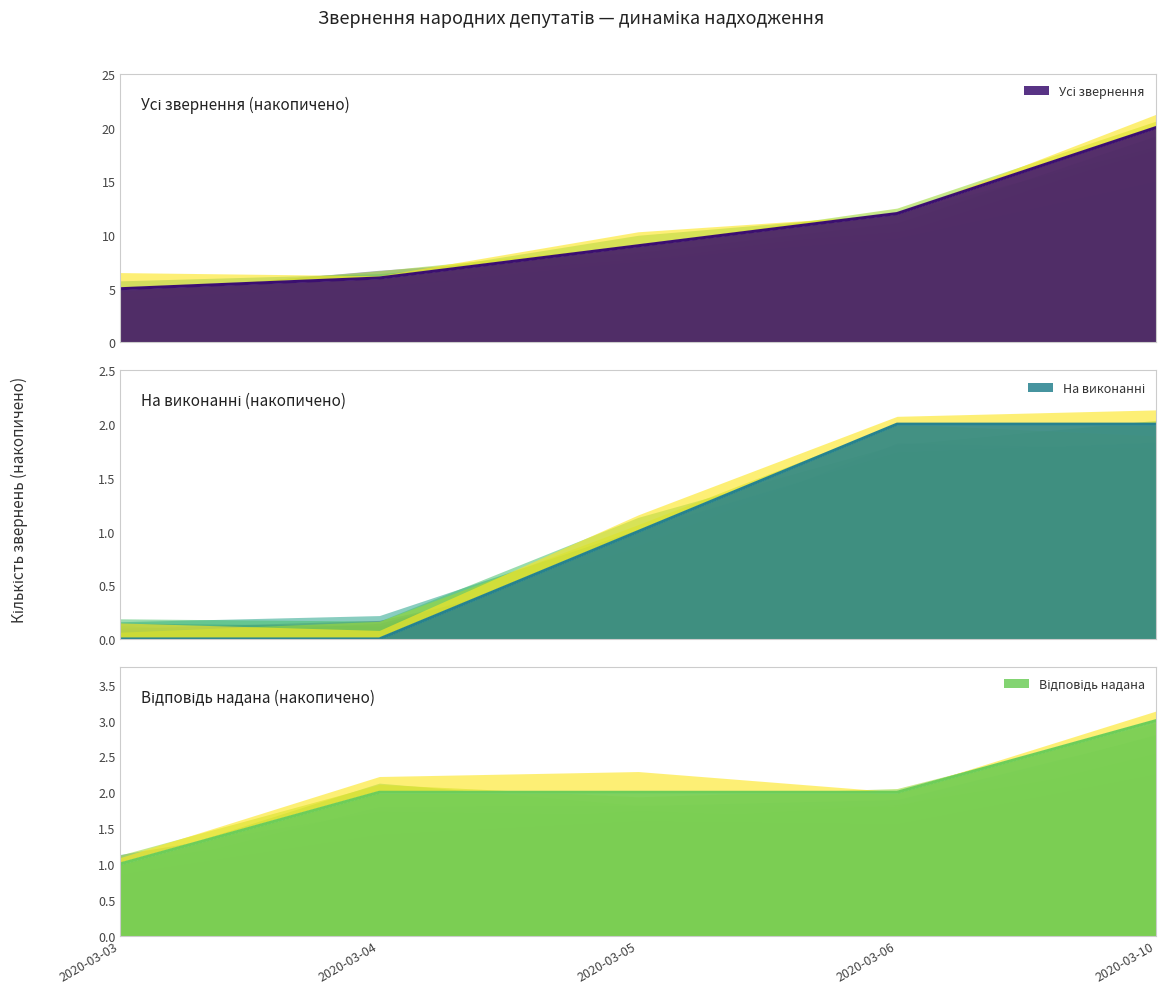

Is it true that Реєстр. номер (row index) equals 20 at 2020-03-10?

False